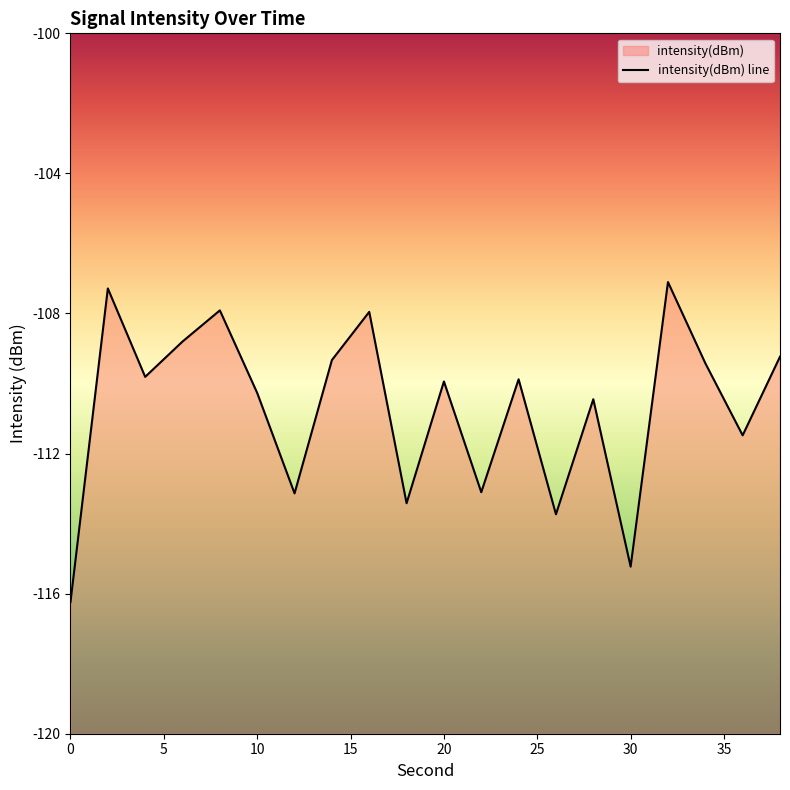

List the labels in order of value, smallest first.

0, 30, 26, 18, 12, 22, 36, 28, 10, 20, 24, 4, 34, 14, 38, 6, 16, 8, 2, 32